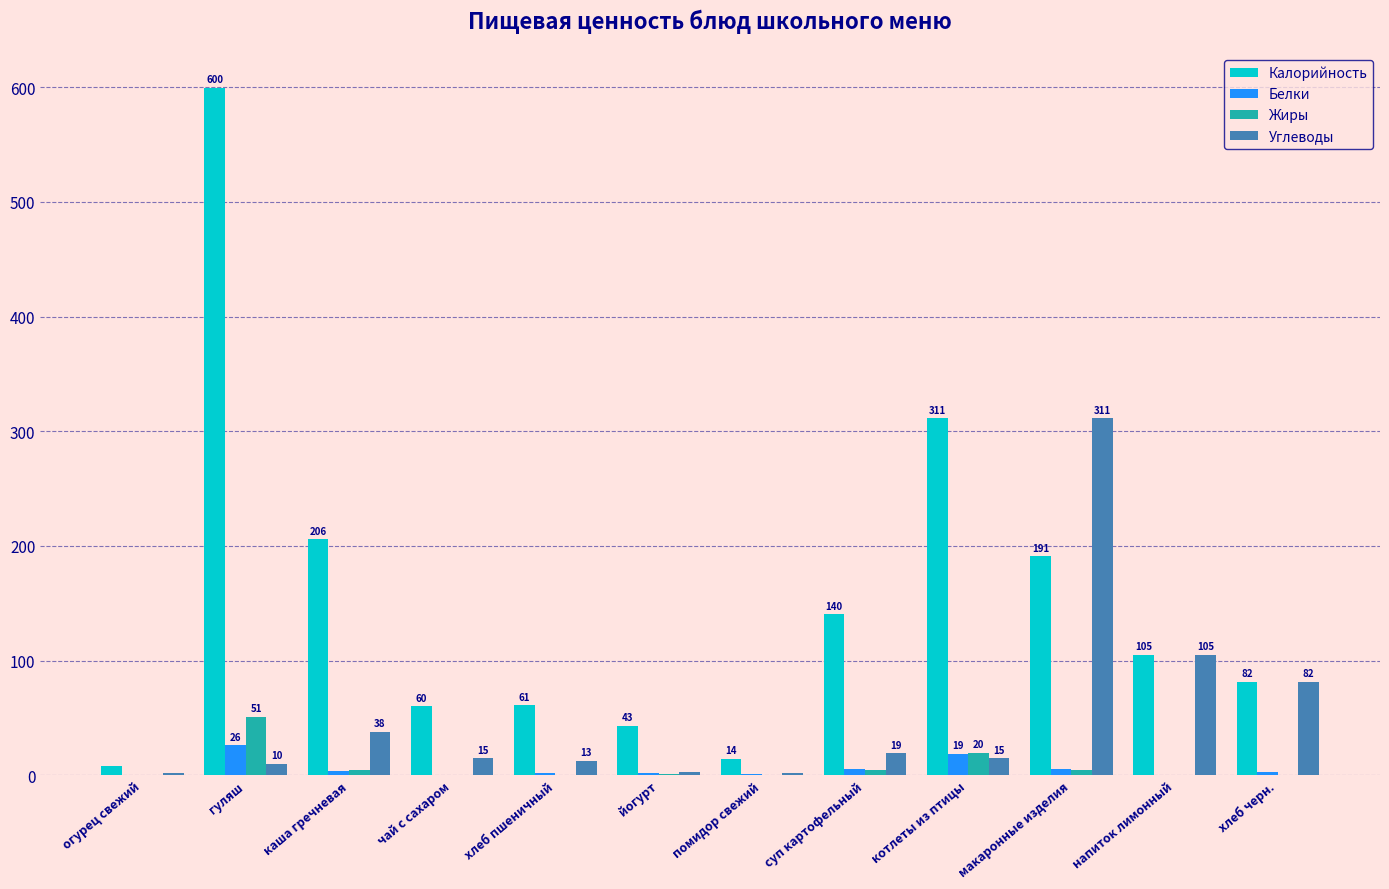

The Углеводы series shows 1.5 at огурец свежий. True or false?

True